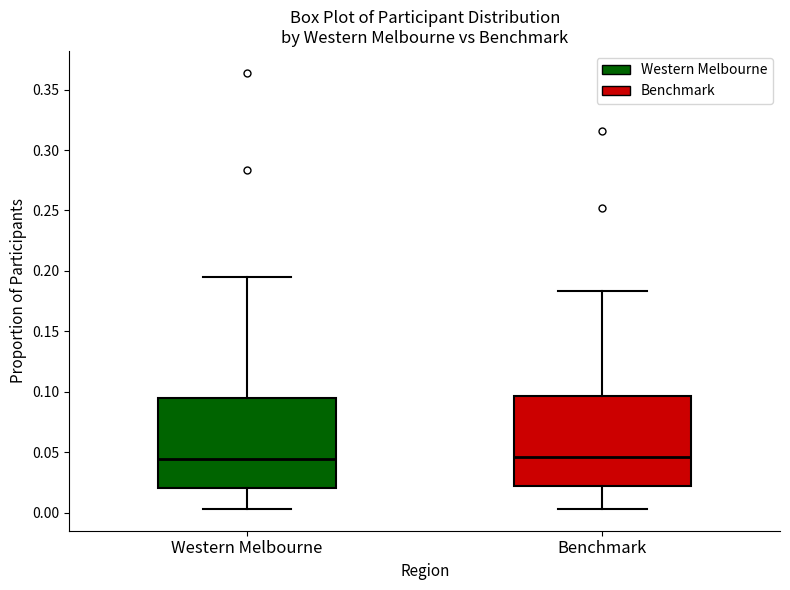

Reading left to right, transcribe this box plot: for each box, give where its median line is, the range the box spans, and where its two whiskers end, as read against the y-axis. The values are not printed on the chart, so give them approximately, as read against the axis.

Western Melbourne: median 0.045, box 0.020 to 0.095, whiskers 0.005 to 0.195
Benchmark: median 0.045, box 0.020 to 0.095, whiskers 0.005 to 0.185